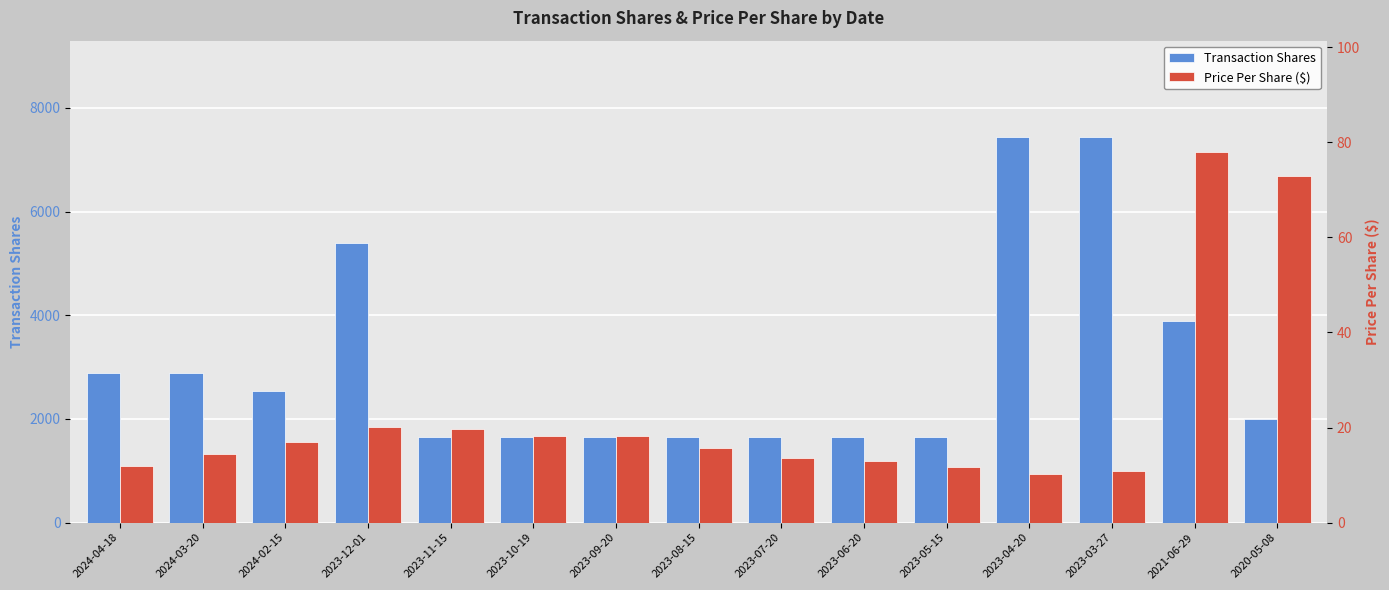

Which category has the highest value across all series?

2023-04-20